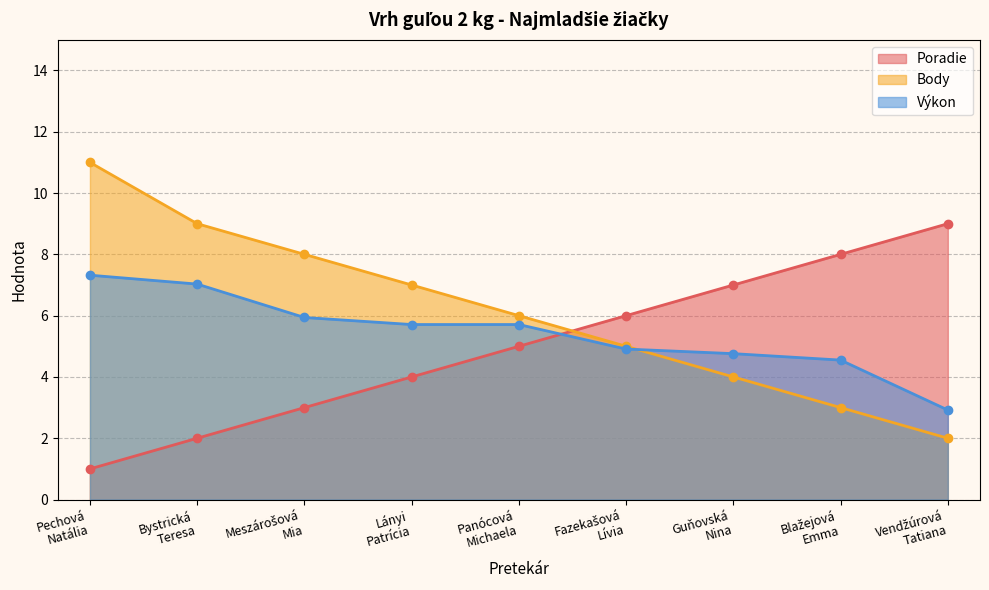

Reading left to right, list all the values displayed in this chart.

Poradie: 1.0	2.0	3.0	4.0	5.0	6.0	7.0	8.0	9.0
Body: 11.0	9.0	8.0	7.0	6.0	5.0	4.0	3.0	2.0
Výkon: 7.3	7.0	5.9	5.7	5.7	4.9	4.8	4.5	2.9